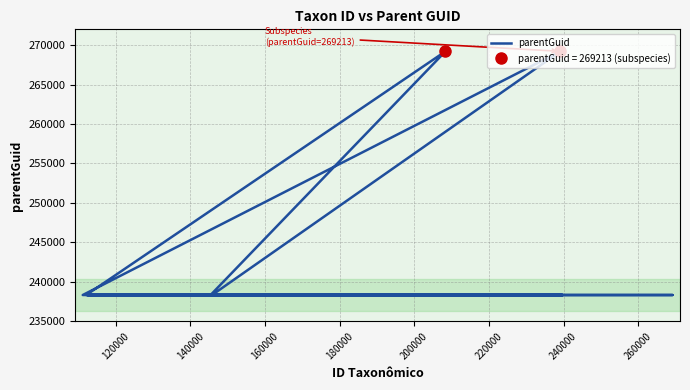

Reading right to left, list all the values displayed in this chart.

238333	238333	238333	238333	269213	238333	238333	238333	238333	238333	238333	238333	238333	238333	238333	238333	238333	269213	238333	238333	238333	238333